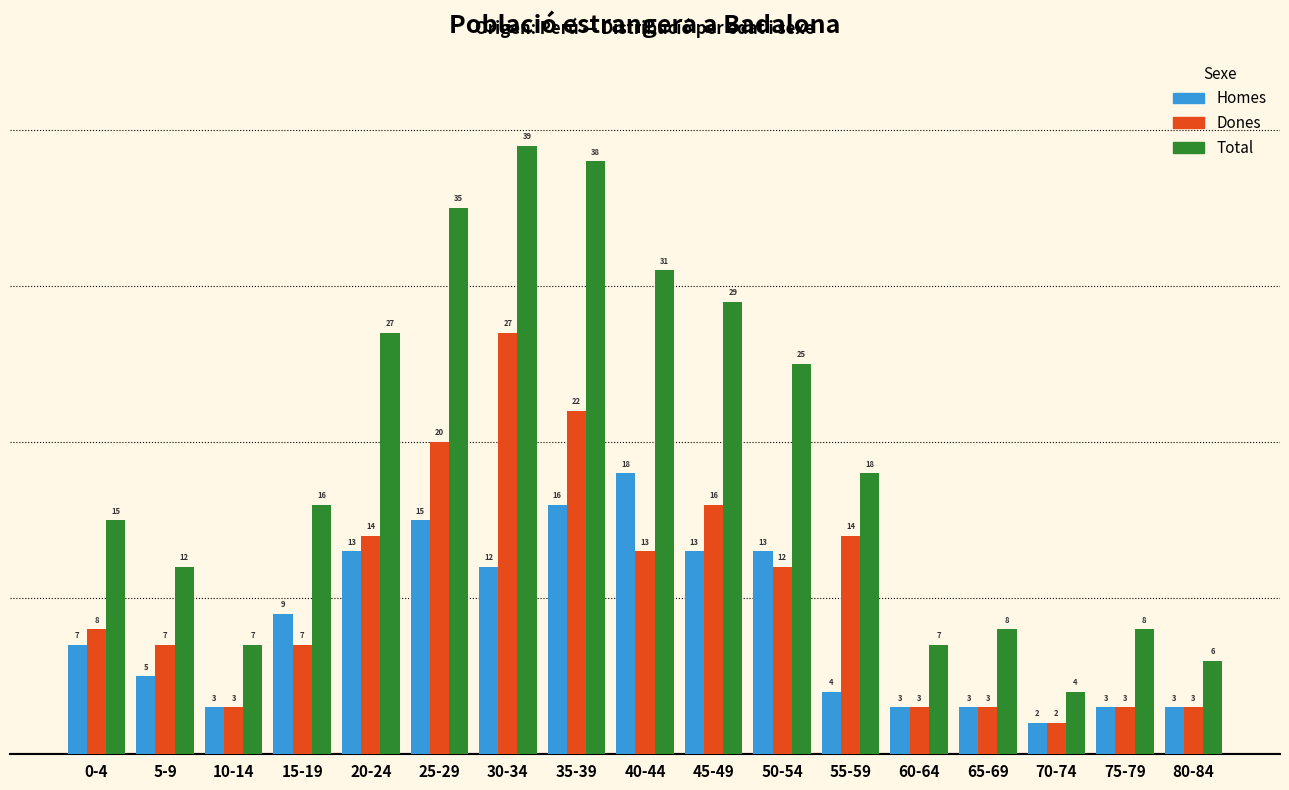

Reading left to right, extract all data points from this chart.

Homes: 0-4=7	5-9=5	10-14=3	15-19=9	20-24=13	25-29=15	30-34=12	35-39=16	40-44=18	45-49=13	50-54=13	55-59=4	60-64=3	65-69=3	70-74=2	75-79=3	80-84=3
Dones: 0-4=8	5-9=7	10-14=3	15-19=7	20-24=14	25-29=20	30-34=27	35-39=22	40-44=13	45-49=16	50-54=12	55-59=14	60-64=3	65-69=3	70-74=2	75-79=3	80-84=3
Total: 0-4=15	5-9=12	10-14=7	15-19=16	20-24=27	25-29=35	30-34=39	35-39=38	40-44=31	45-49=29	50-54=25	55-59=18	60-64=7	65-69=8	70-74=4	75-79=8	80-84=6